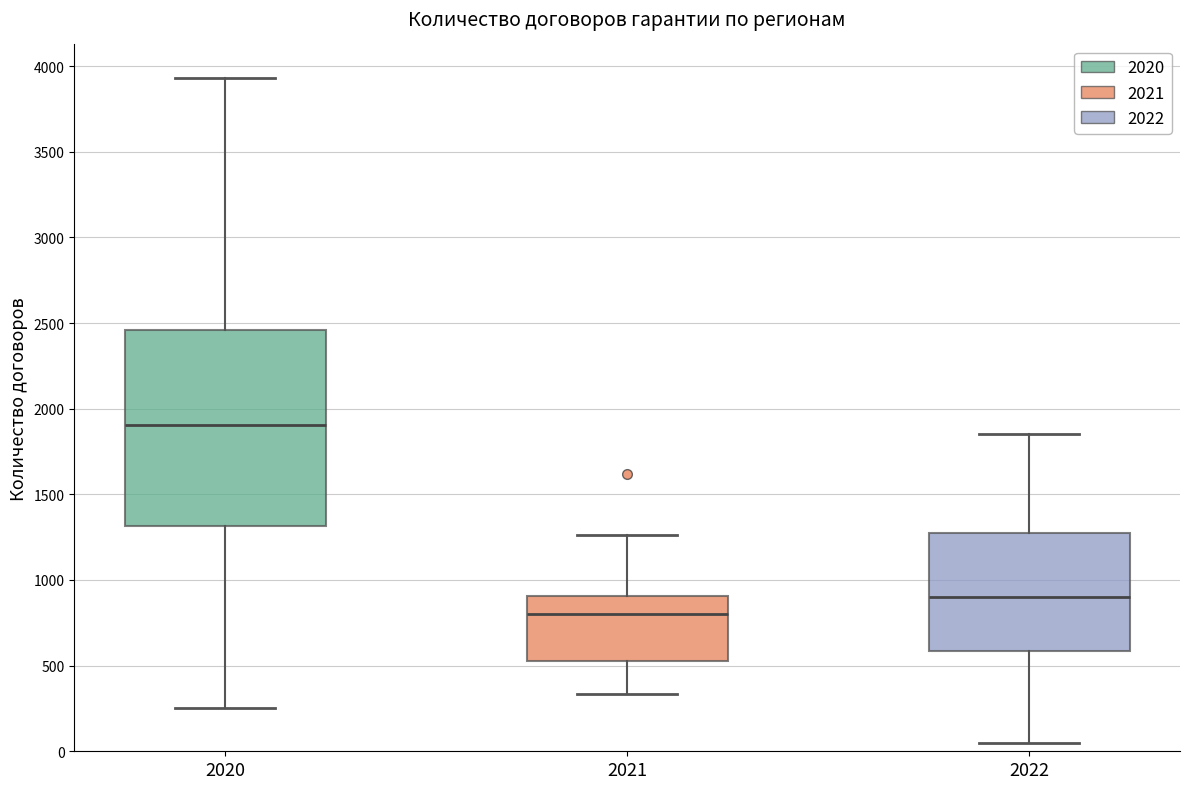

Which box's median line is the lowest?

2021